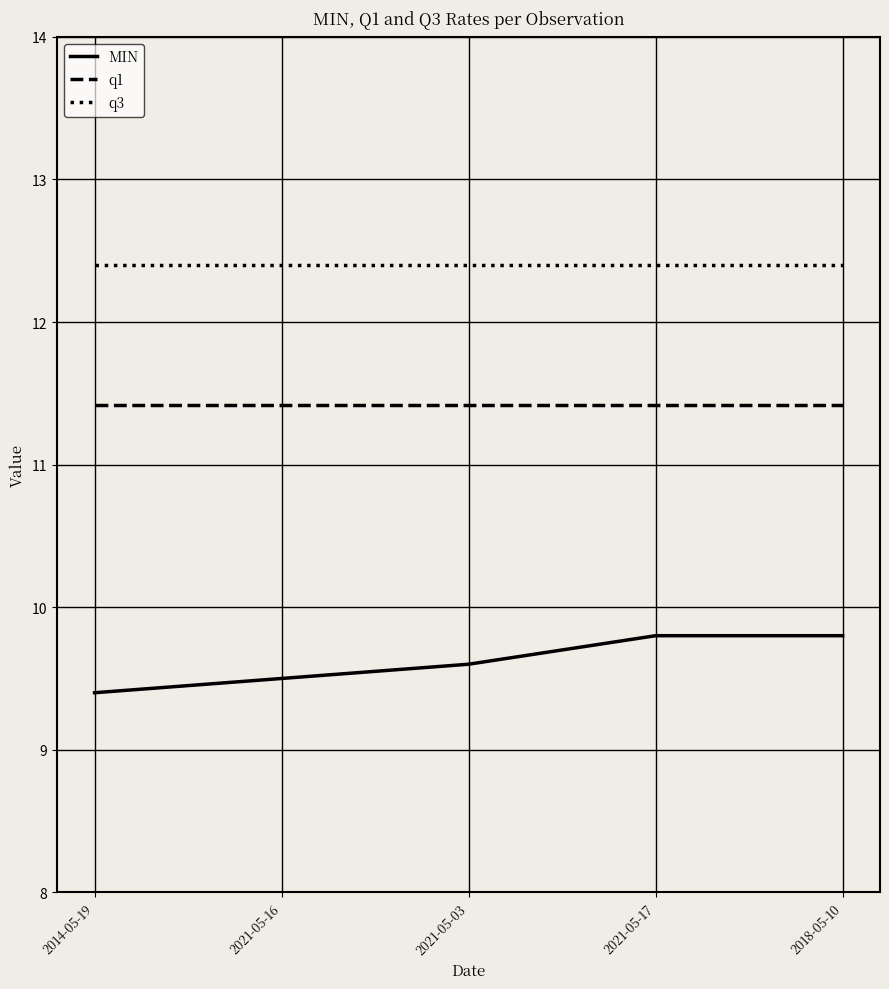

Reading right to left, what are all the values shown in this chart?

MIN: 9.8	9.8	9.6	9.5	9.4
q1: 11.4	11.4	11.4	11.4	11.4
q3: 12.4	12.4	12.4	12.4	12.4